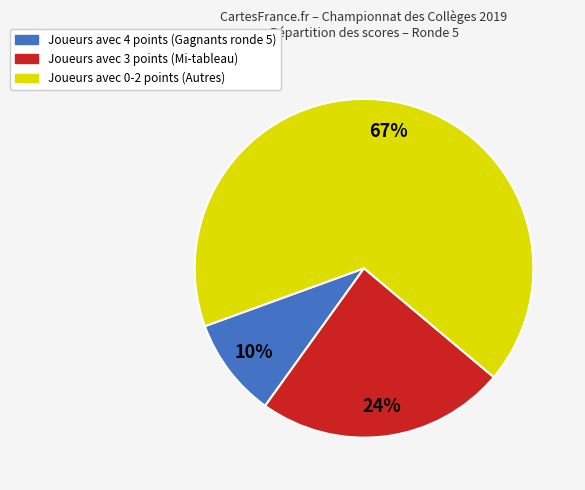

Is there a majority slice in this chart?

Yes